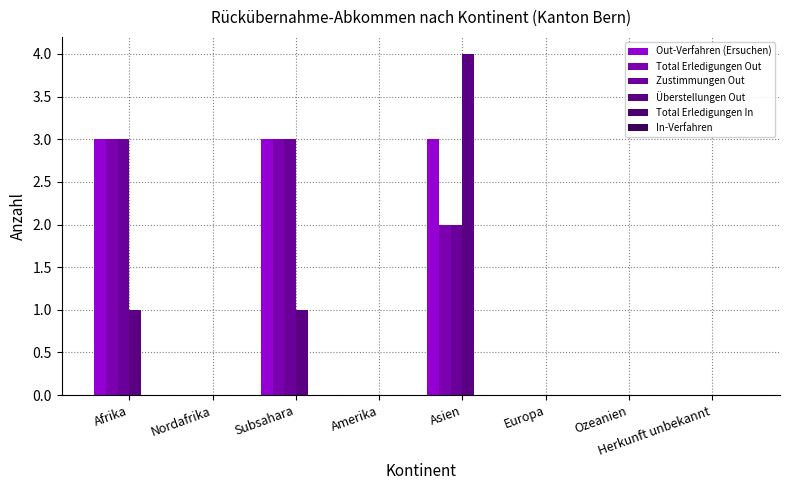

How many groups of bars are there?

8